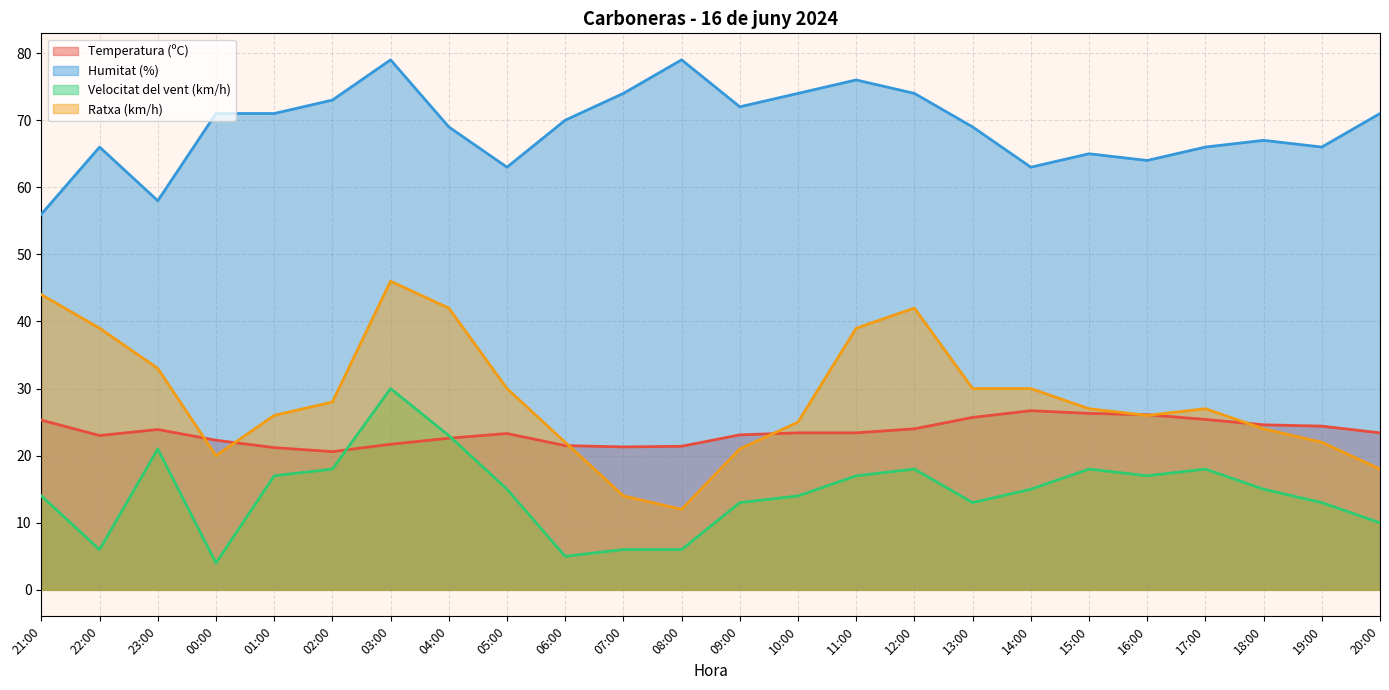

How many interior local valleys does the Temperatura (ºC) series have?

3